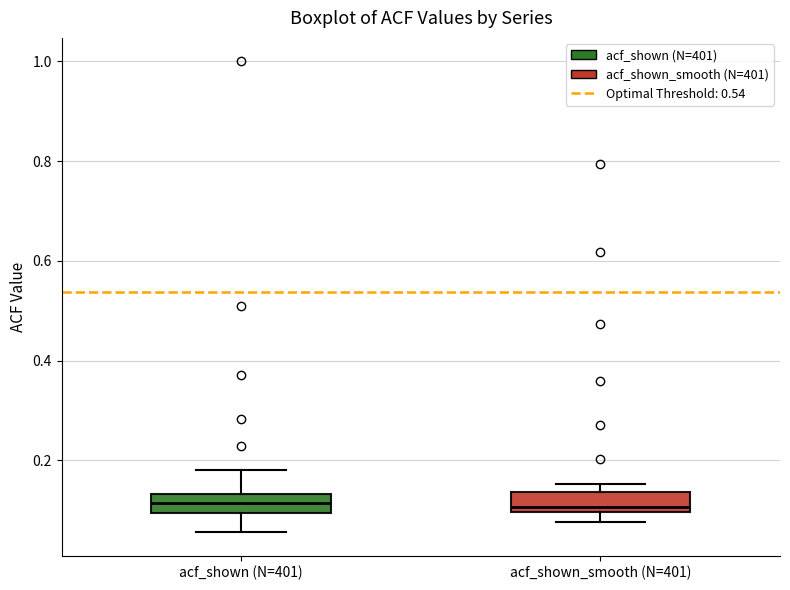

Where does the lower whisker of the box for acf_shown (N=401) end on the y-axis? The values are not printed on the chart, so give them approximately, as read against the axis.

0.06